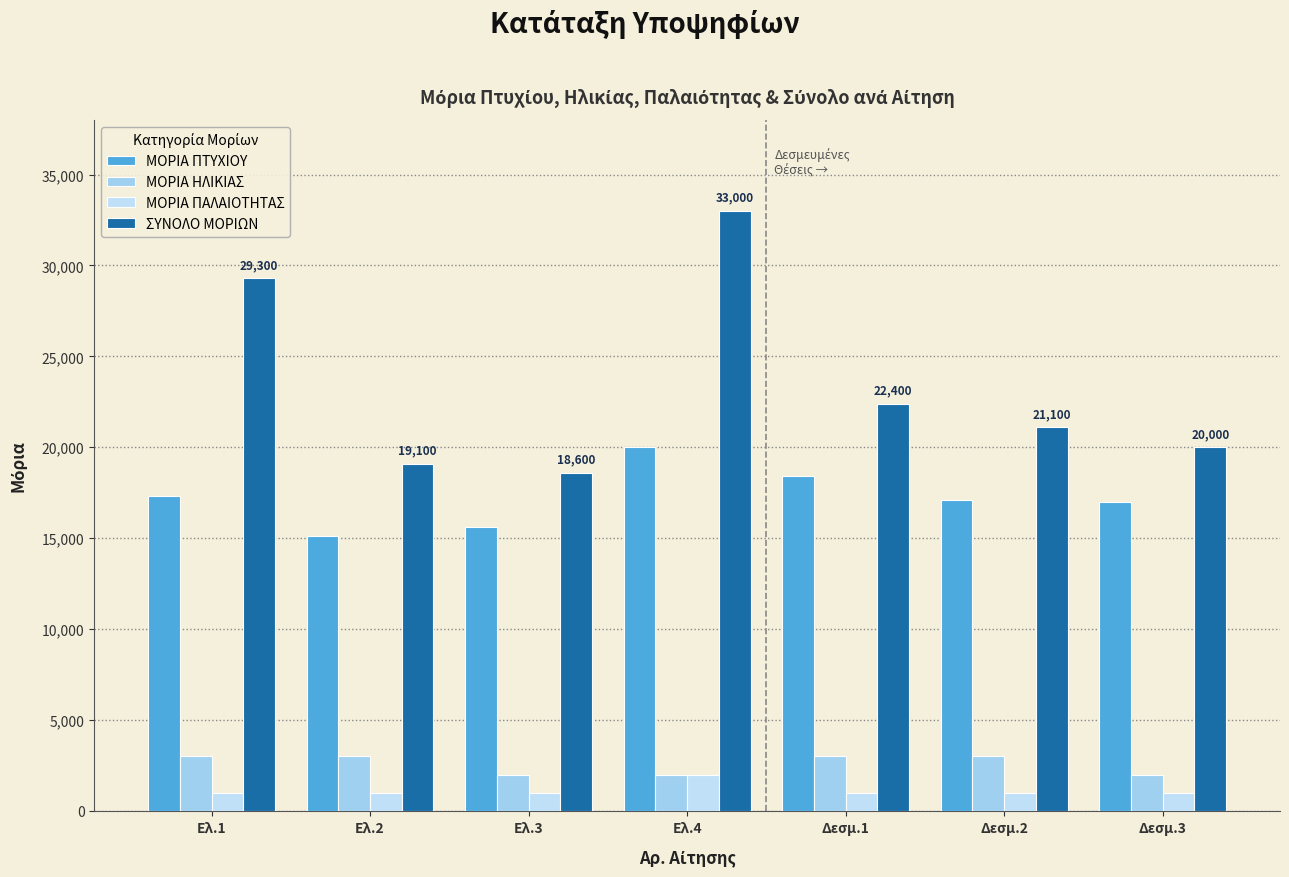

What is the value of the ΜΟΡΙΑ ΠΑΛΑΙΟΤΗΤΑΣ bar at the 2nd from the left?

1000